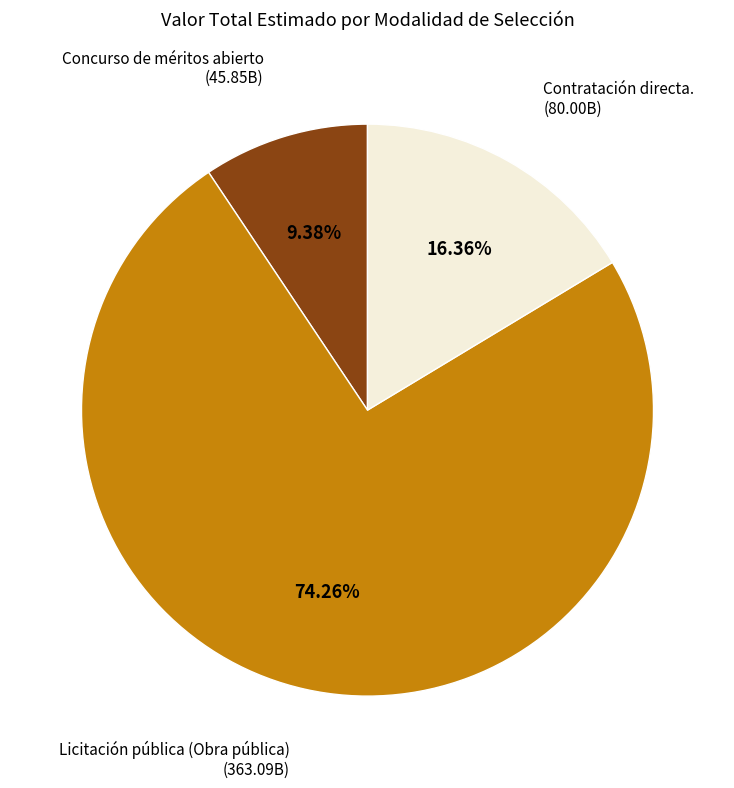

What is the total percentage of Licitación pública (Obra pública) and Concurso de méritos abierto?

83.6%